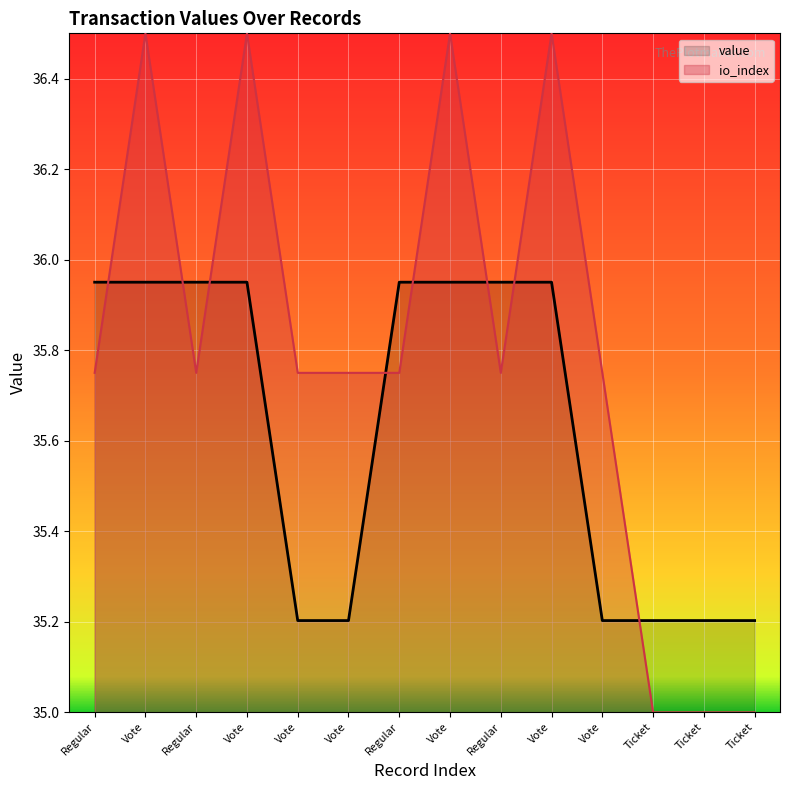

Between Regular and Vote, which series saw the biggest shift?

value